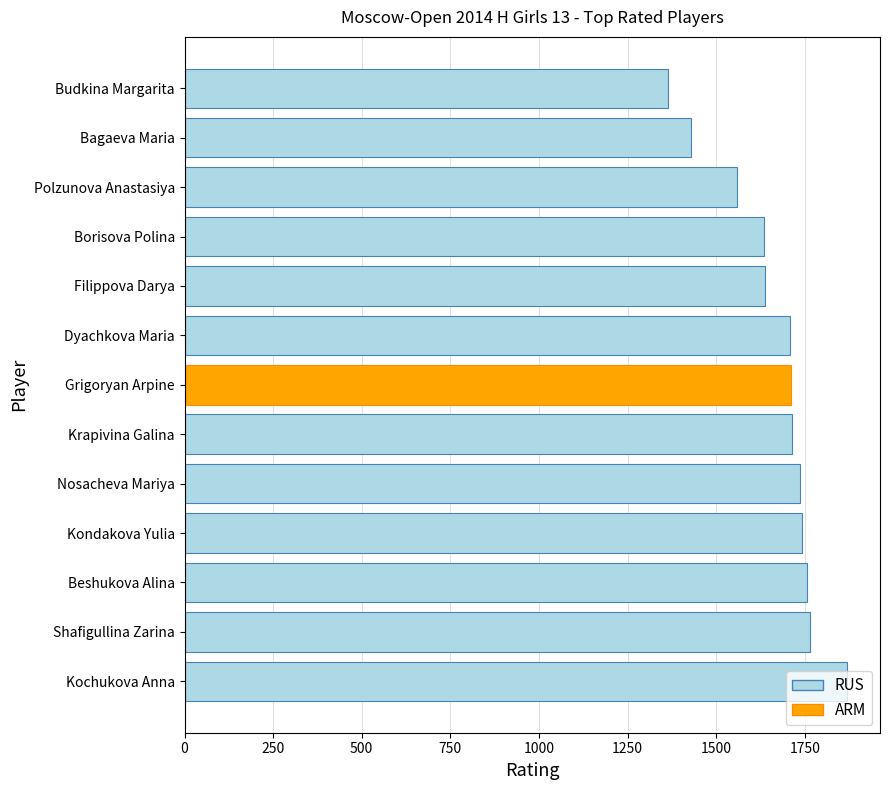

What is the ratio of the value at Nosacheva Mariya to the value at Budkina Margarita?

1.3